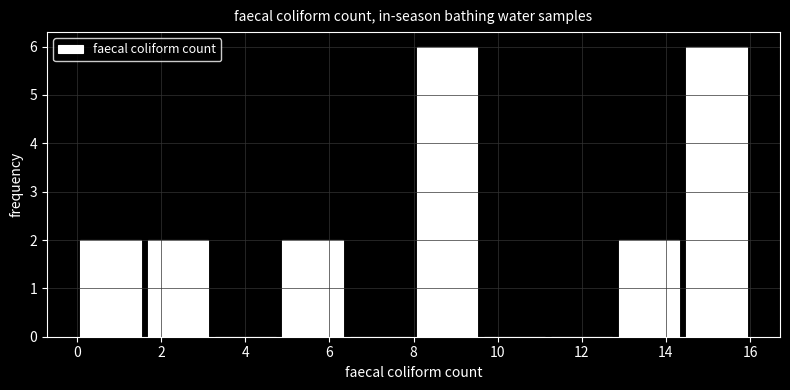

Reading left to right, transcribe this chart: for each bar, give the range it covers on the x-axis and its height. The values are not printed on the chart, so give them approximately, as read against the axis.

0.0 to 1.6: 2
1.6 to 3.2: 2
3.2 to 4.8: 0
4.8 to 6.4: 2
6.4 to 8.0: 0
8.0 to 9.6: 6
9.6 to 11.2: 0
11.2 to 12.8: 0
12.8 to 14.4: 2
14.4 to 16.0: 6